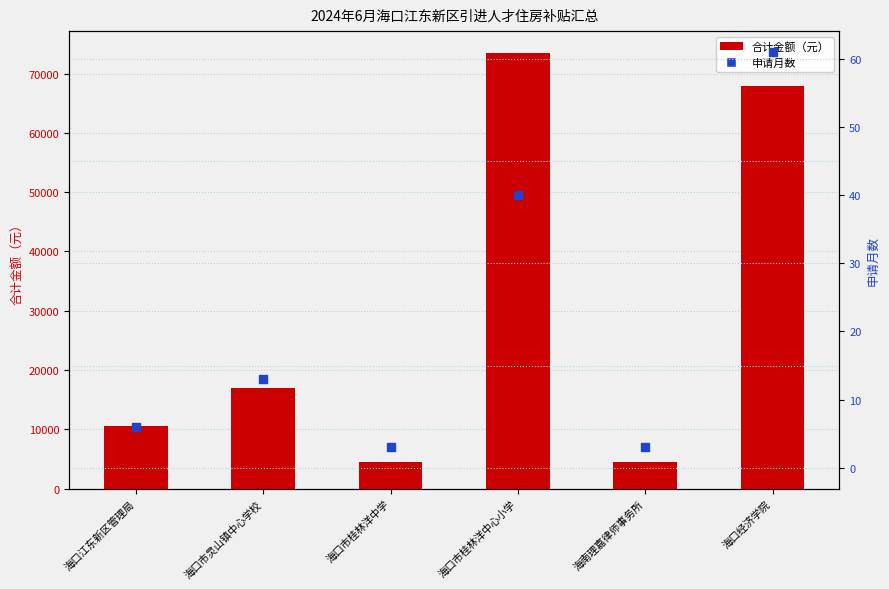

What is the total value across all series at 海口市灵山镇中心学校?

17013